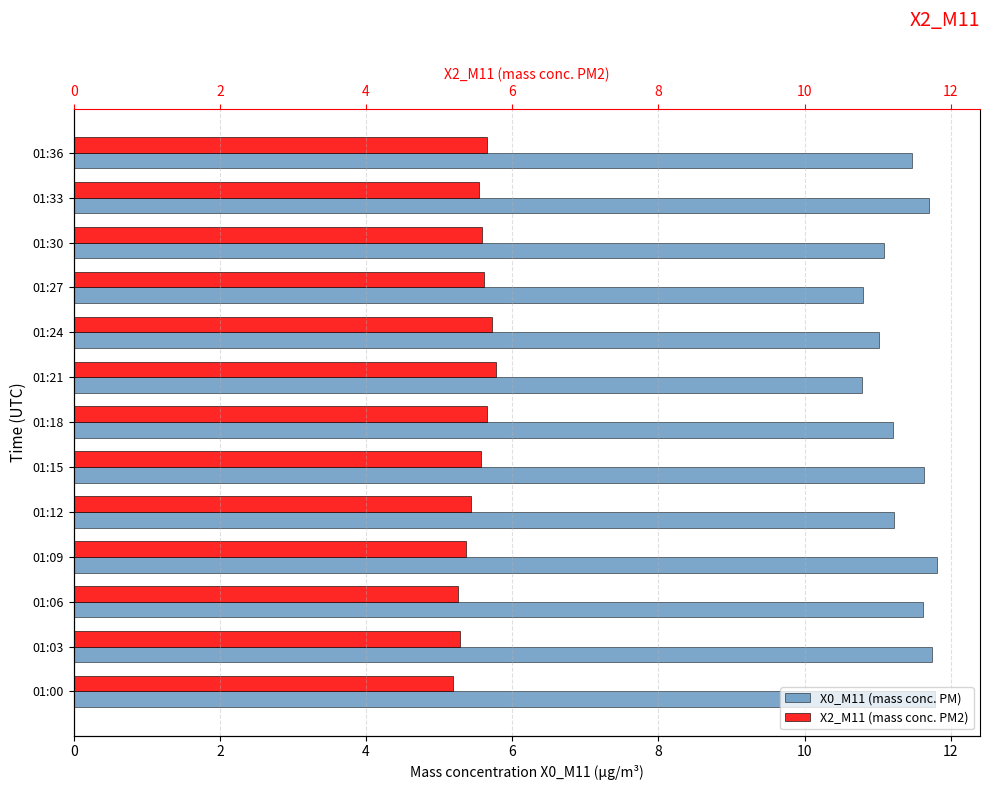

At which label is X0_M11 (mass conc. PM) closest to 11?

01:24